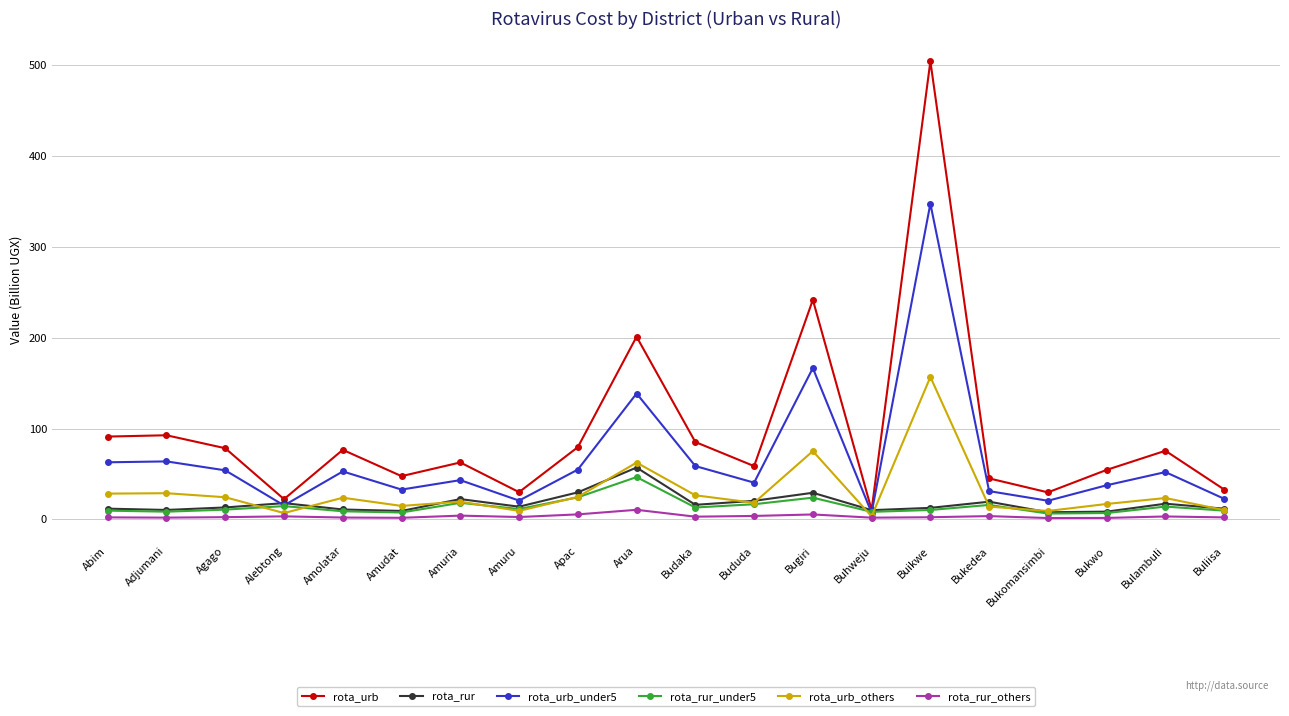

Is it true that rota_rur_others equals 2.9 at Budaka?

True